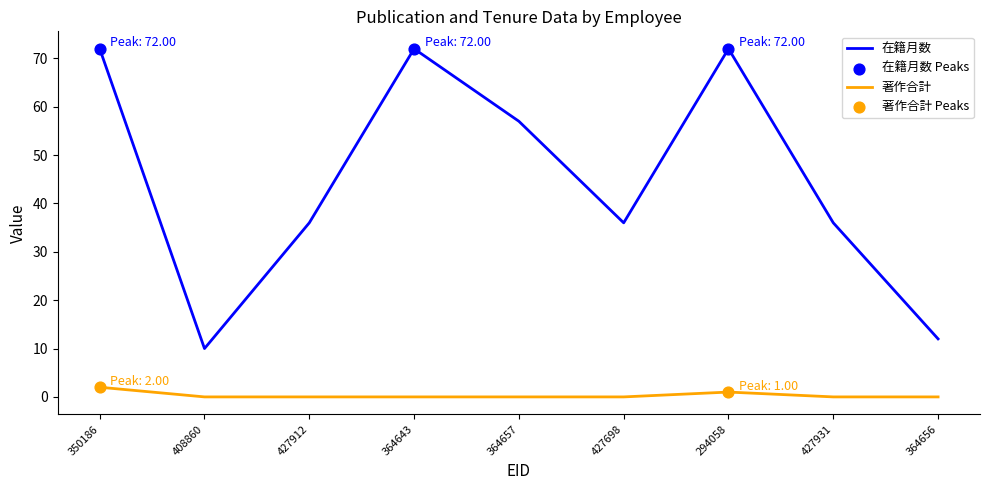

What is the total value across all series at 350186?

74